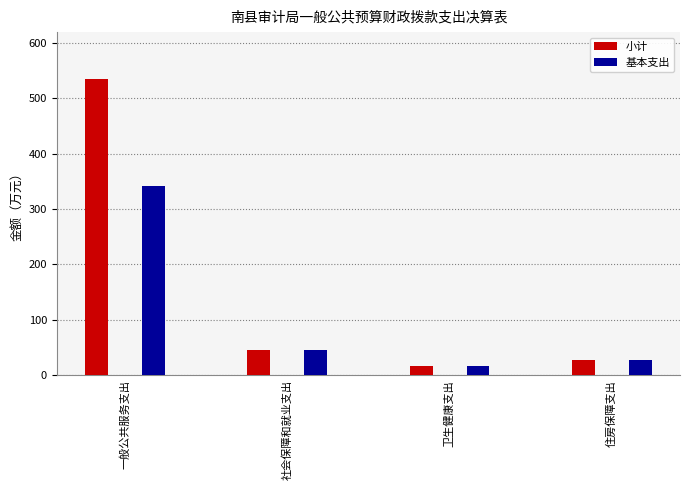

Rank the series at 住房保障支出 from lowest to highest value.

小计, 基本支出